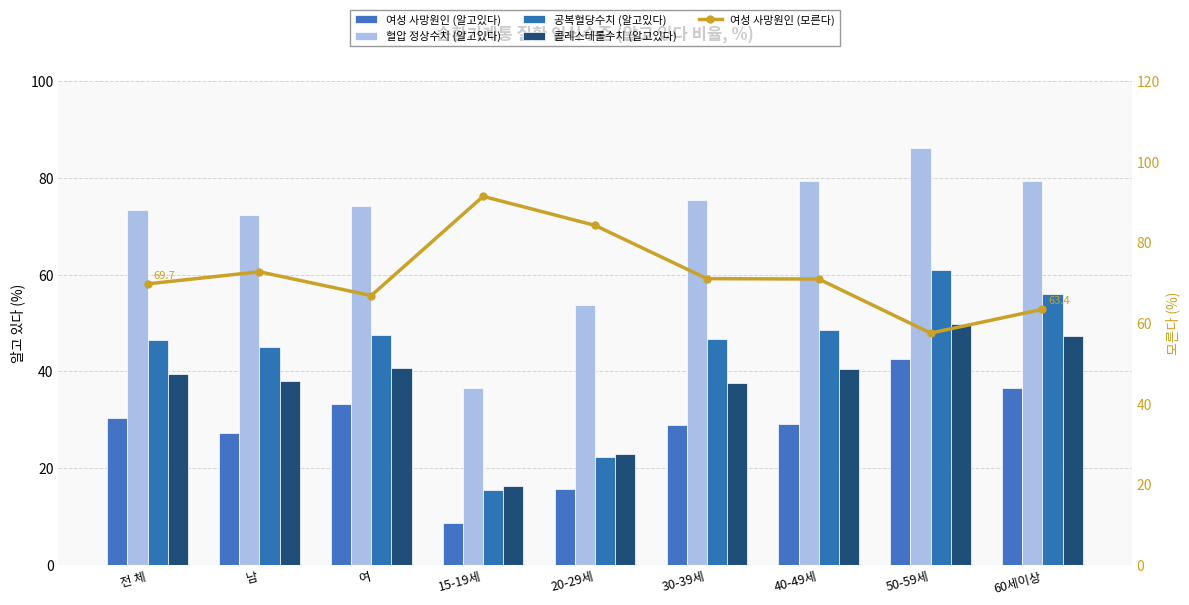

Rank the categories by 여성 사망원인 (모른다) value from highest to lowest.

15-19세, 20-29세, 남, 30-39세, 40-49세, 전 체, 여, 60세이상, 50-59세